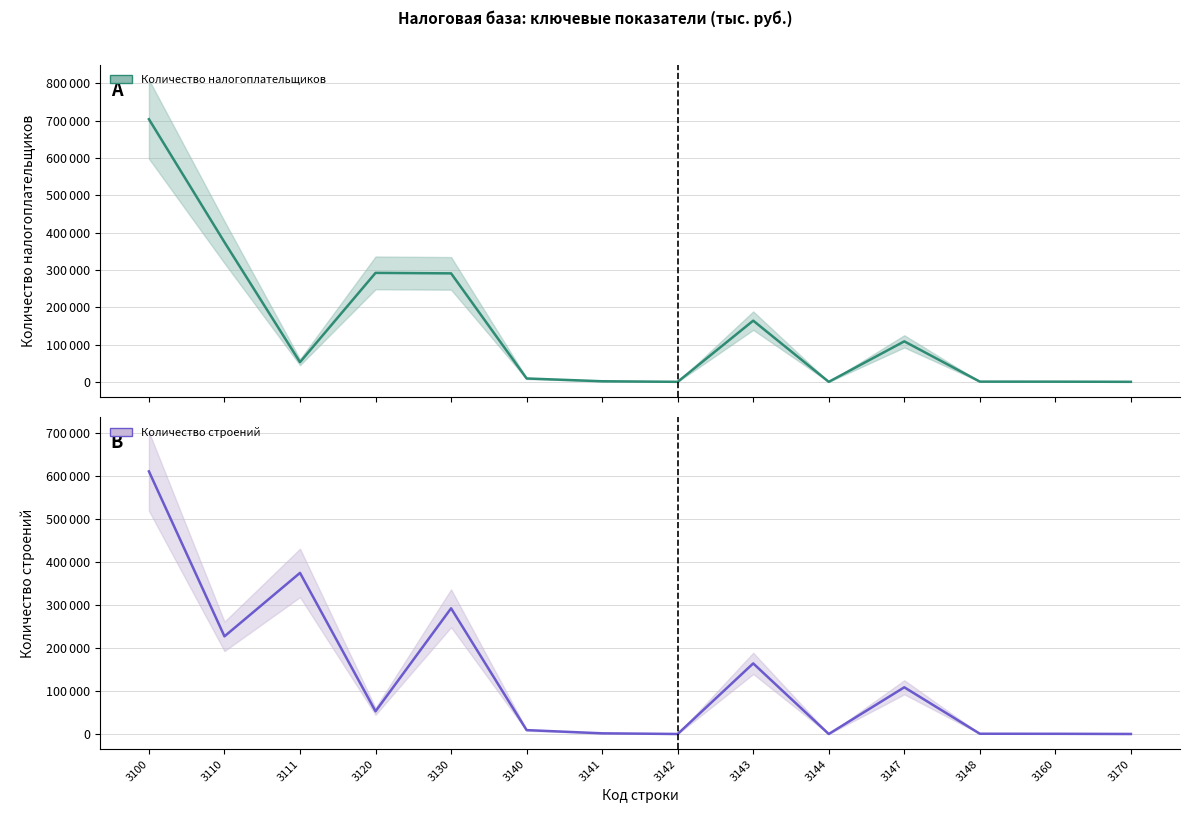

How many values in the Количество налогоплательщиков series are below 53267?

7